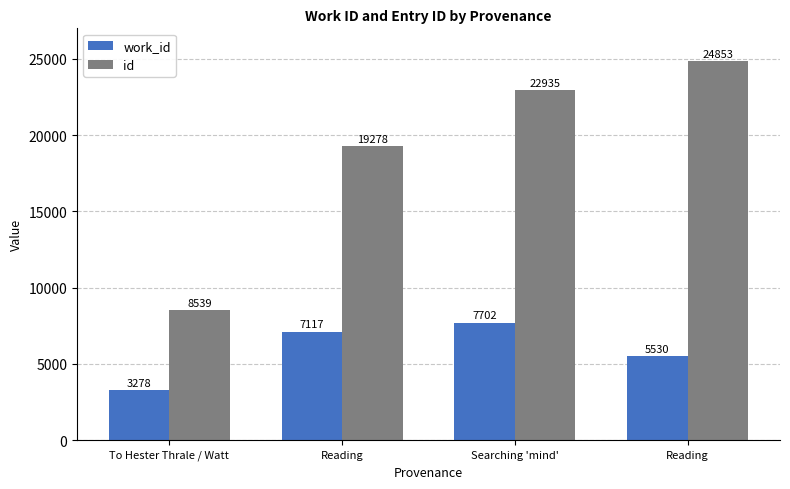

What is the spread (max minus min) of values at Searching 'mind'?

15233